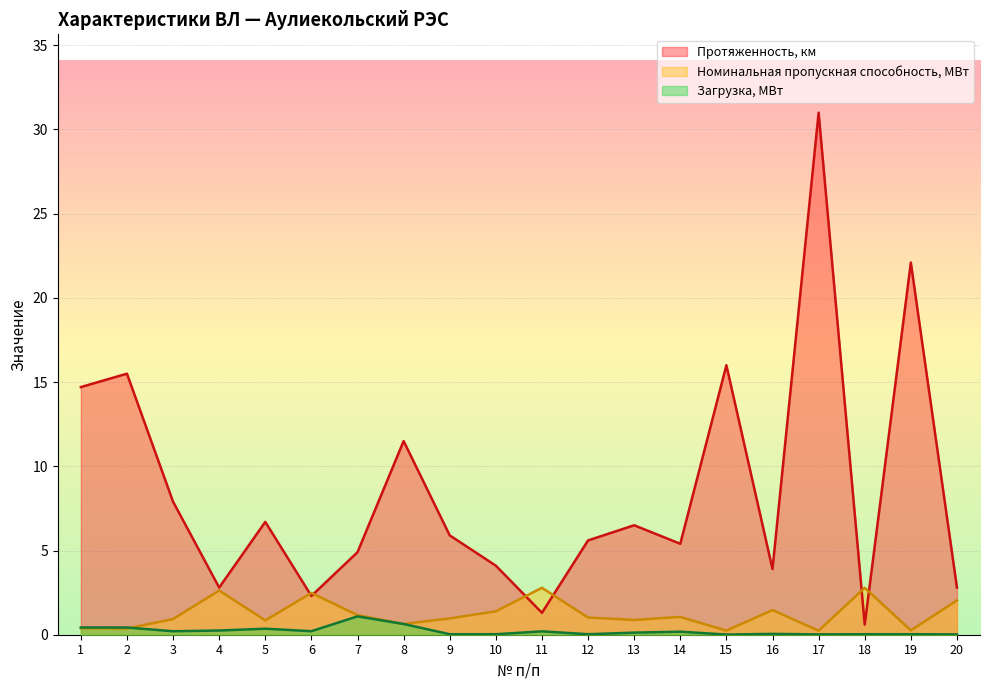

Which series has the largest range (max minus min)?

Протяженность, км